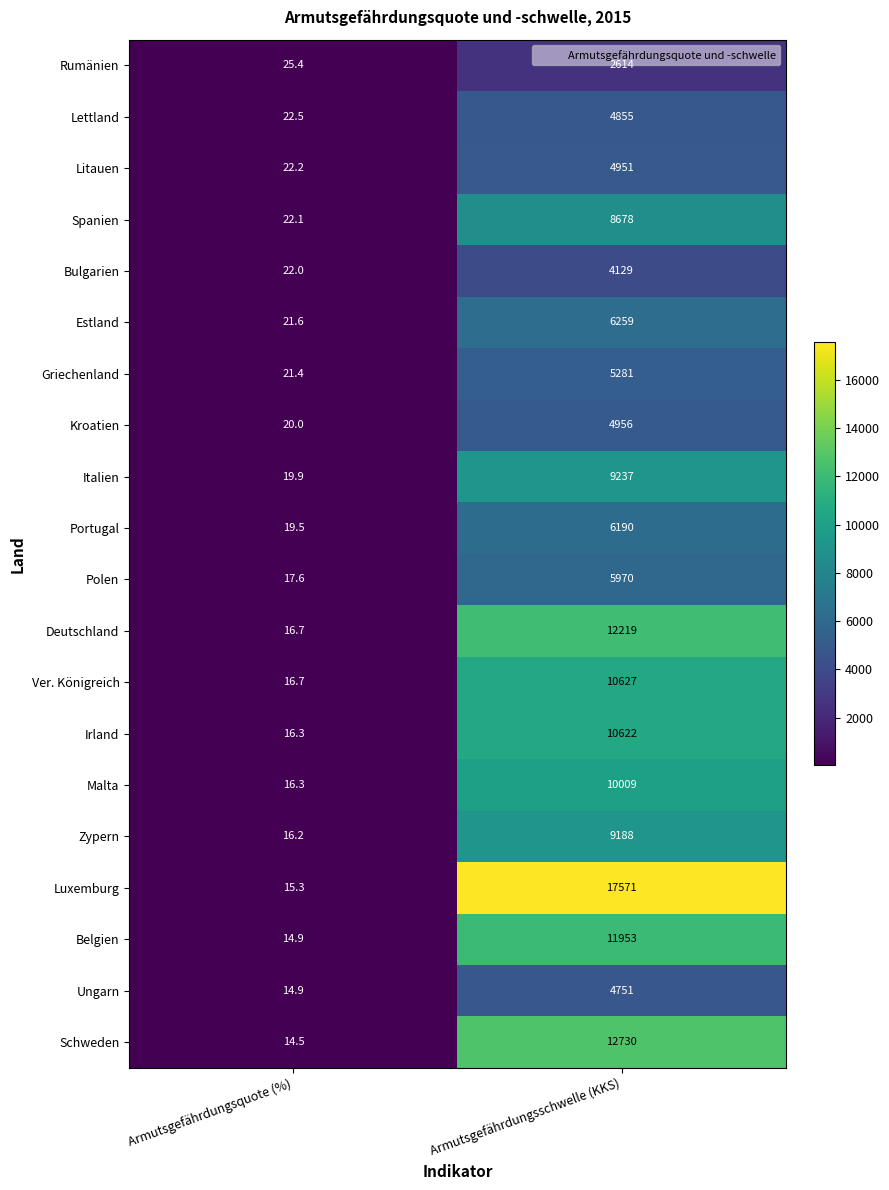

List the labels in order of Griechenland value, largest first.

Armutsgefährdungsschwelle (KKS), Armutsgefährdungsquote (%)